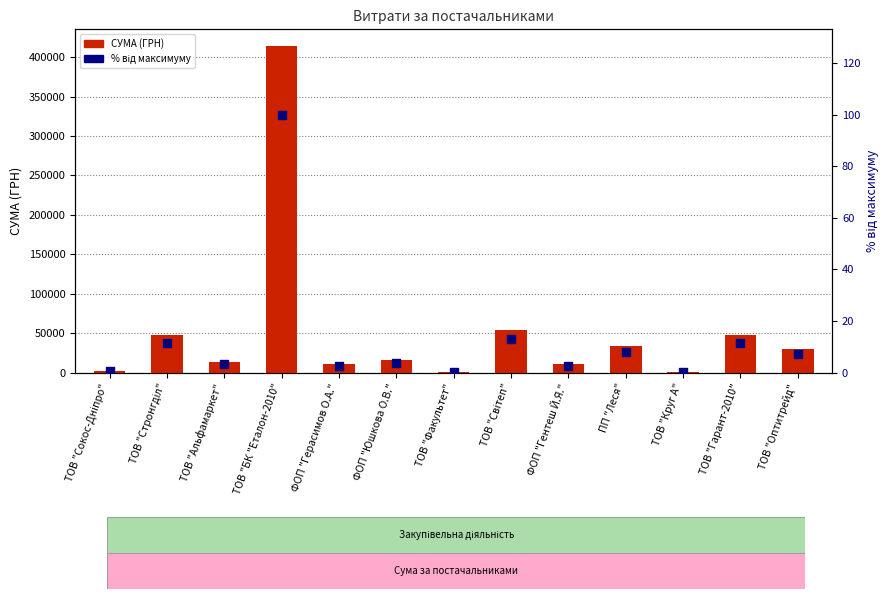

What is the total value across all series at ПП "Леся"?

33296.3